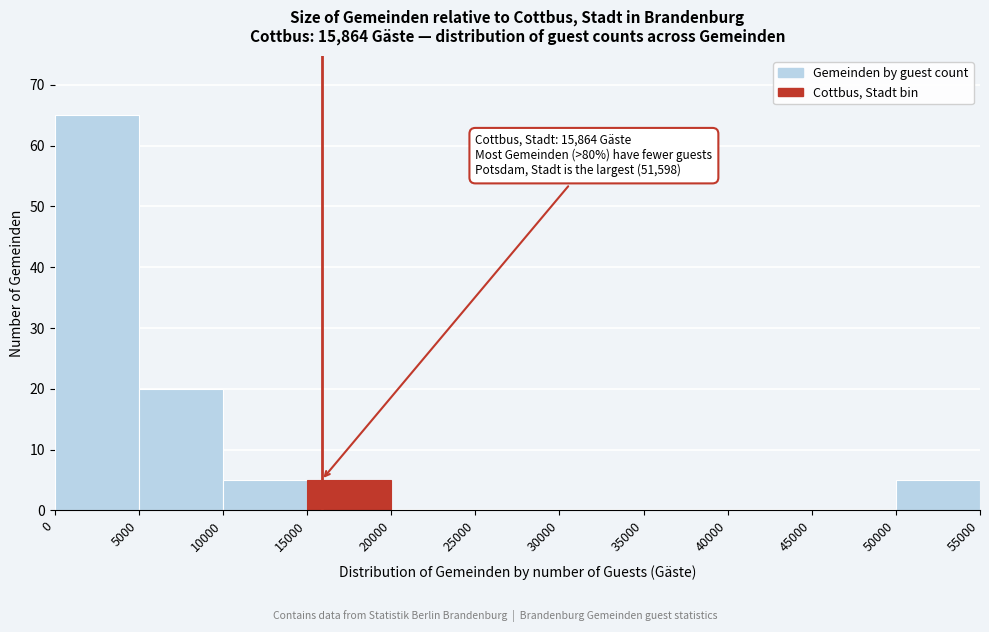

Over which range of the x-axis is the bar tallest?

0 to 5000